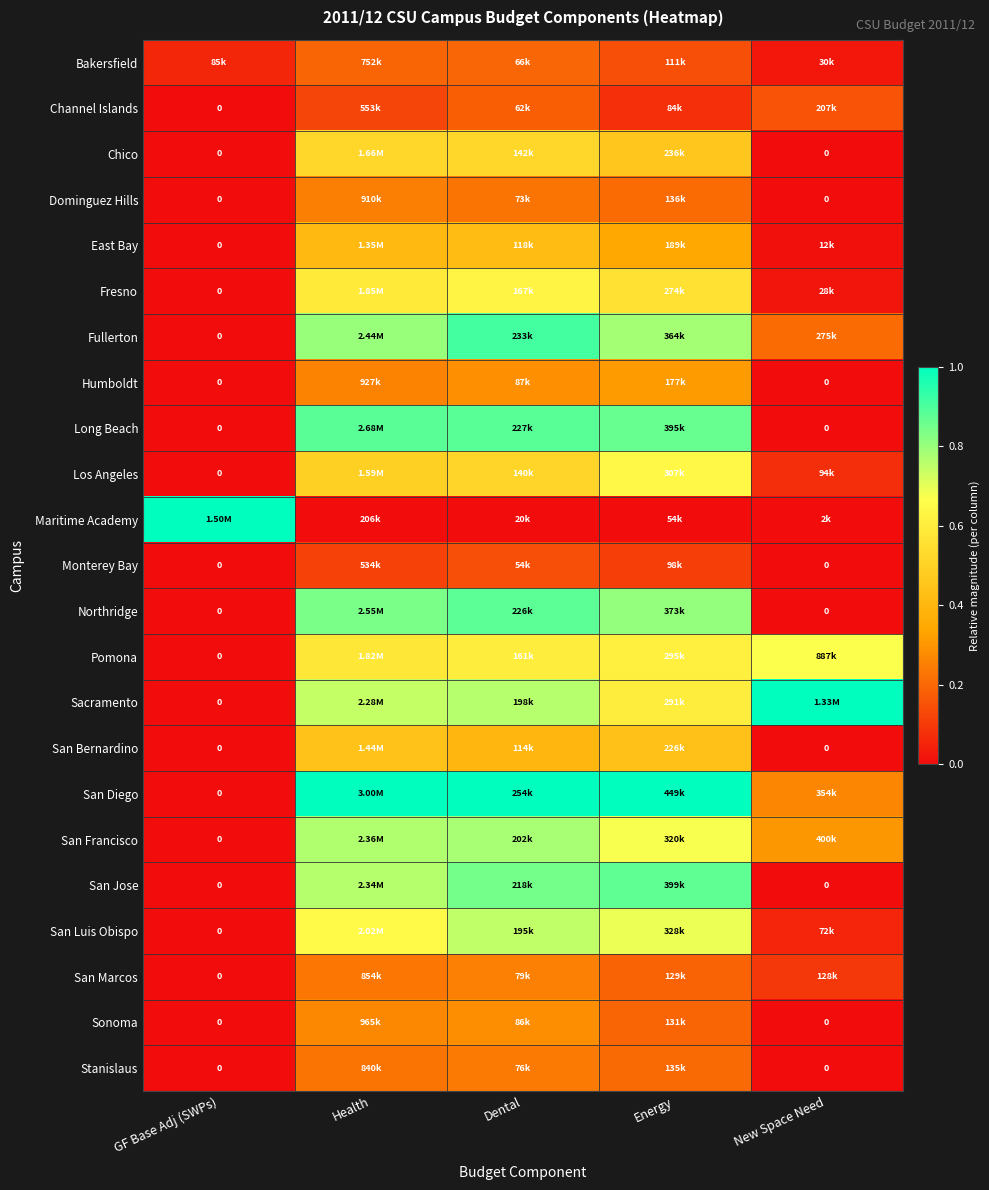

True or false: Los Angeles has a value of 0.1 at Energy.

False